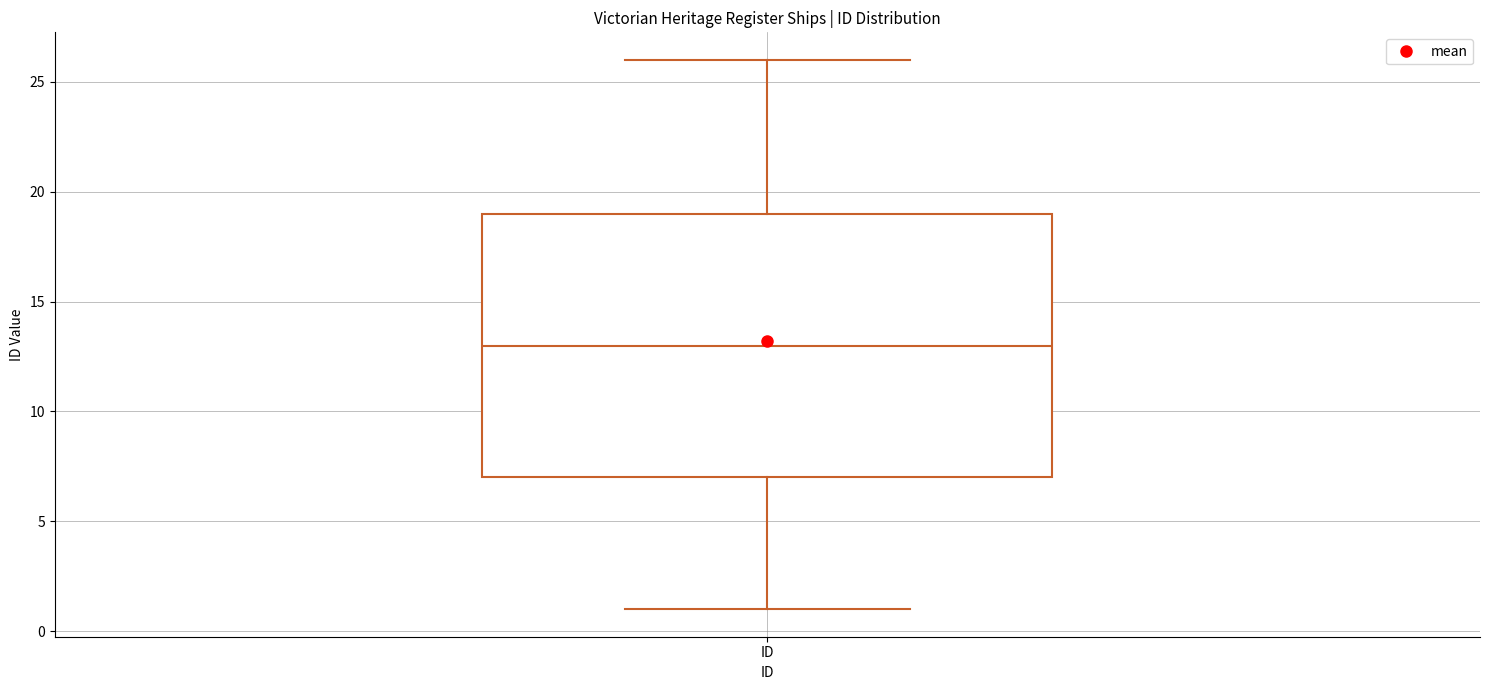

Where does the upper whisker of the box for ID end on the y-axis? The values are not printed on the chart, so give them approximately, as read against the axis.

26